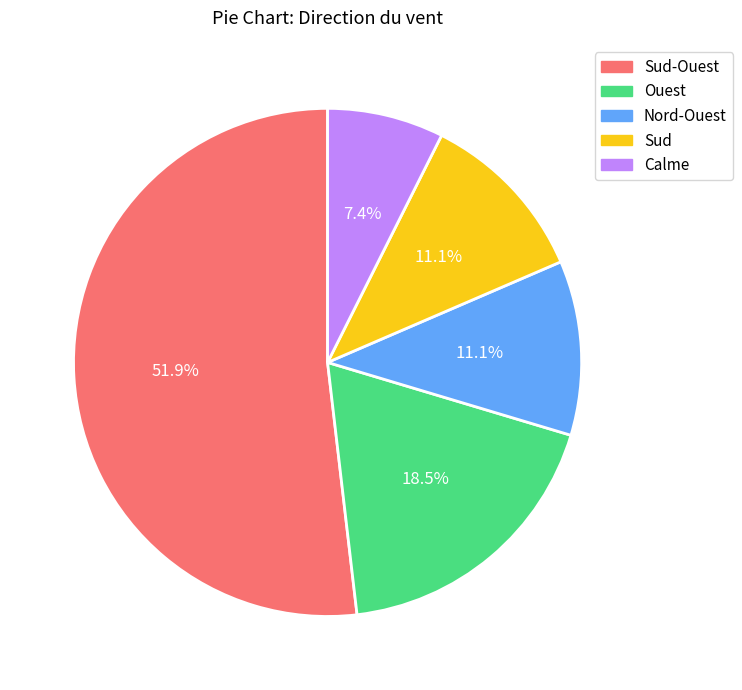

Is there any slice that represents more than half of the pie?

Yes